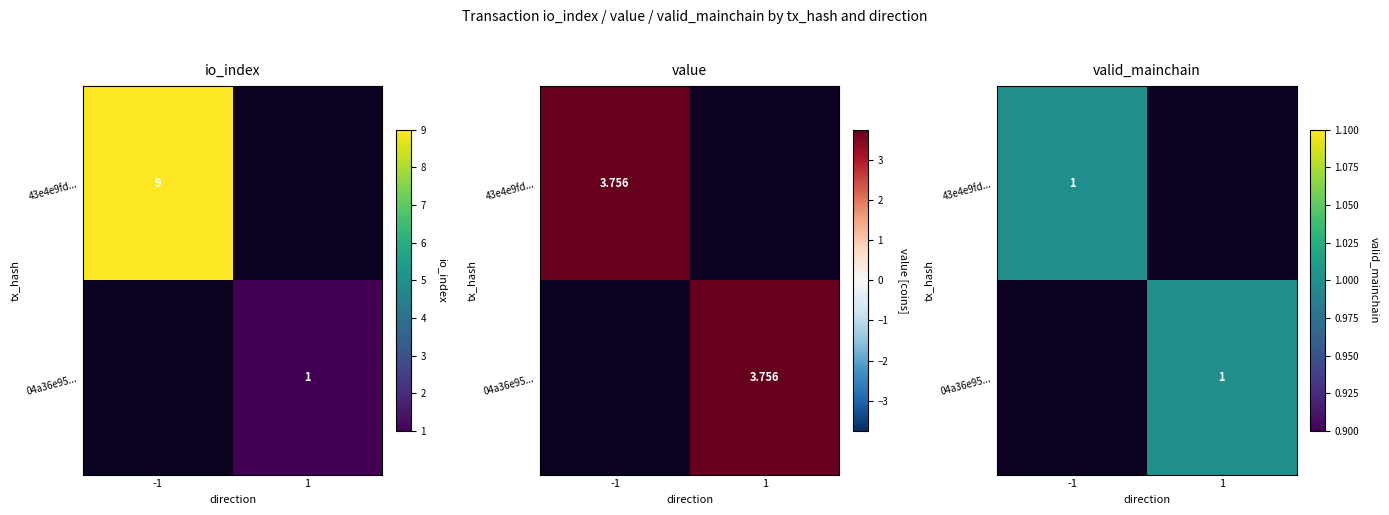

Rank the series by their maximum value, from lowest to highest.

Row 1 (tx: 04a36e95...), Row 0 (tx: 43e4e9fd...)